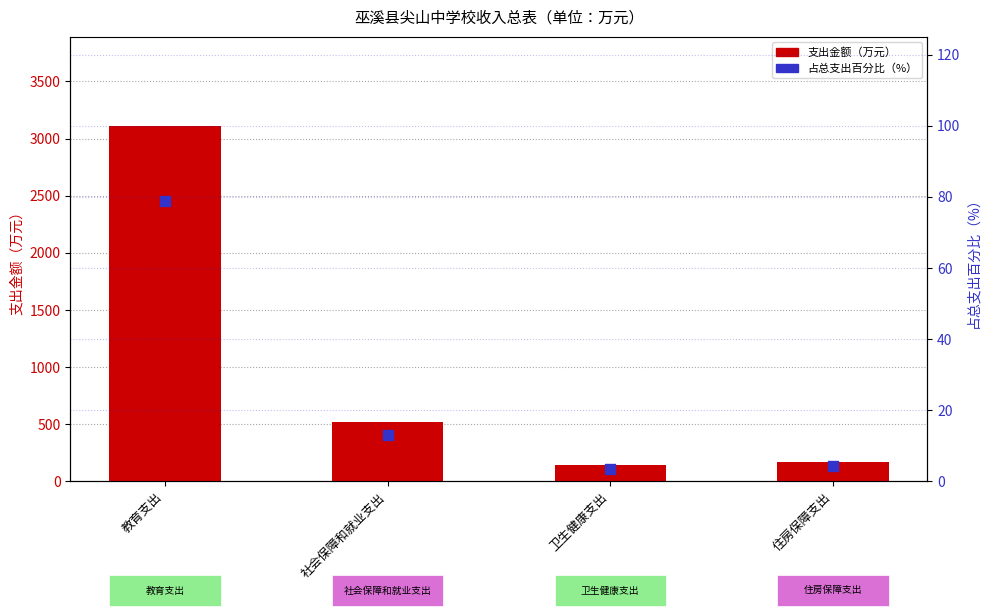

At how many categories does at least one series exceed 2699?

1